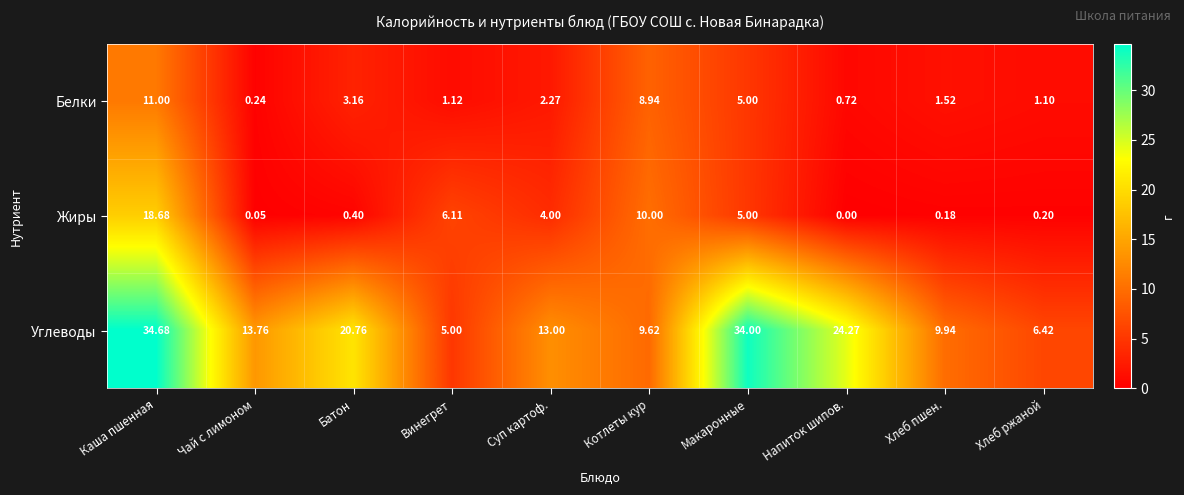

How many data points does each series have?

10